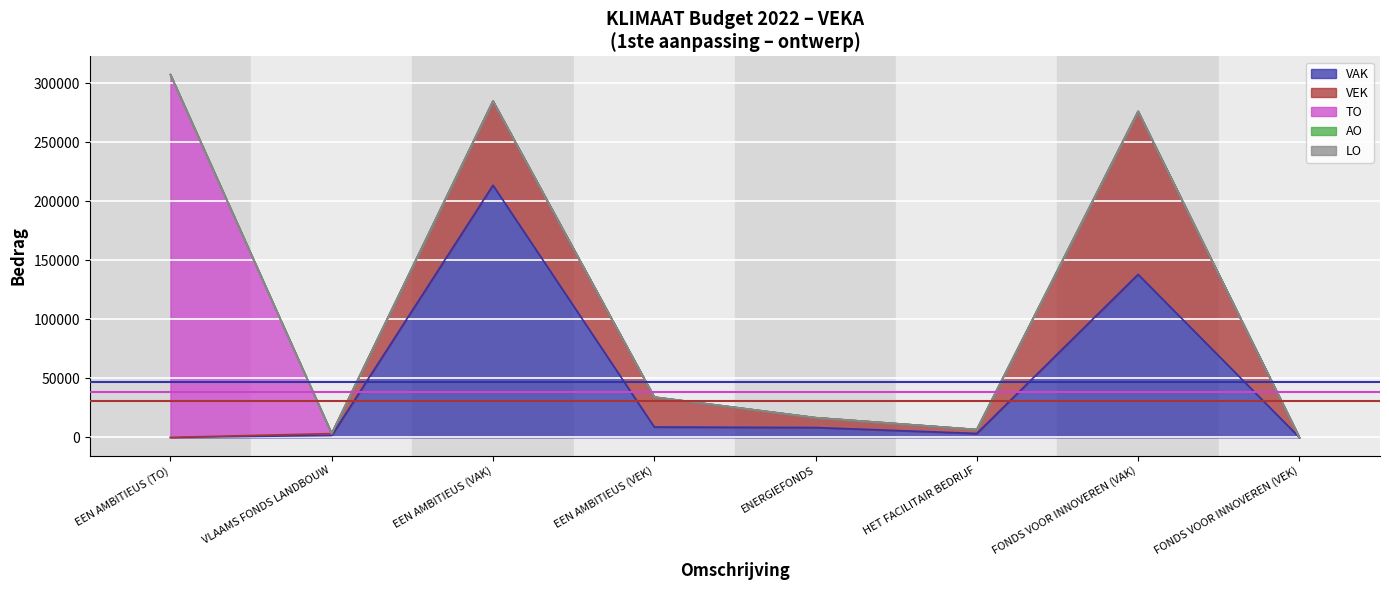

What is the approximate value of TO mean (38388) at VLAAMS FONDS LANDBOUW?

38388.0